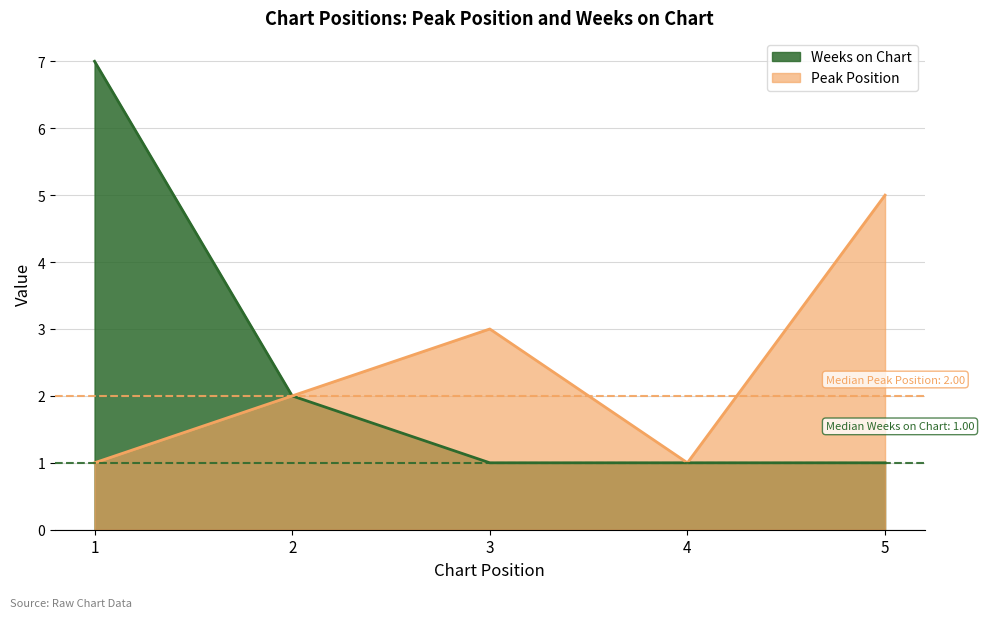

What is the total value across all series at 2?

4